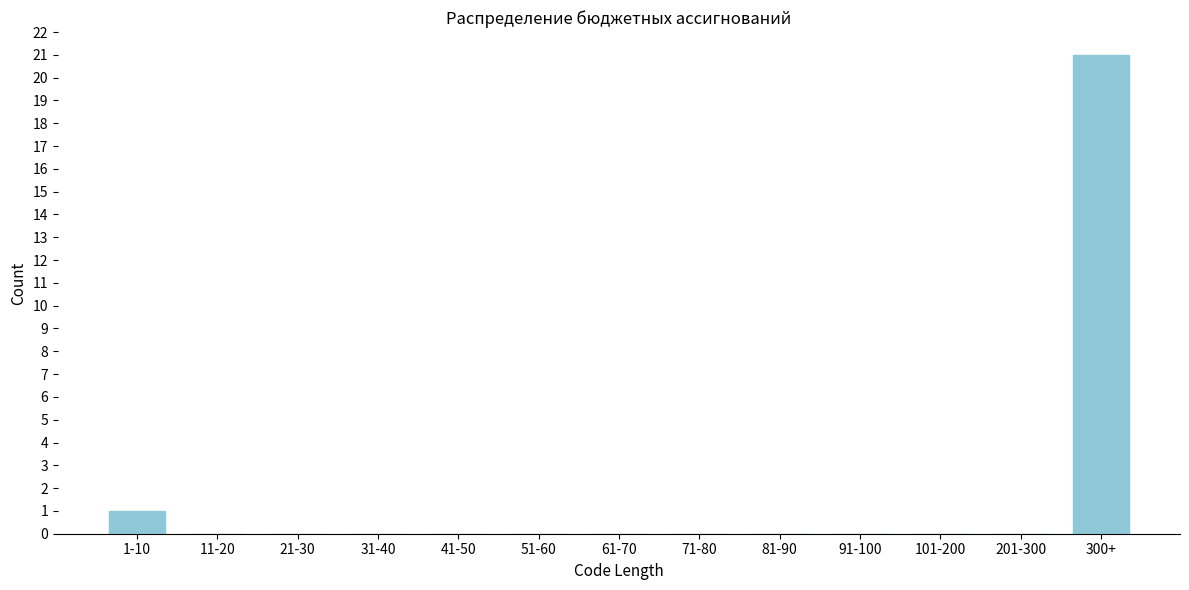

Reading left to right, what are all the values shown in this chart?

1-10=1	11-20=0	21-30=0	31-40=0	41-50=0	51-60=0	61-70=0	71-80=0	81-90=0	91-100=0	101-200=0	201-300=0	300+=21